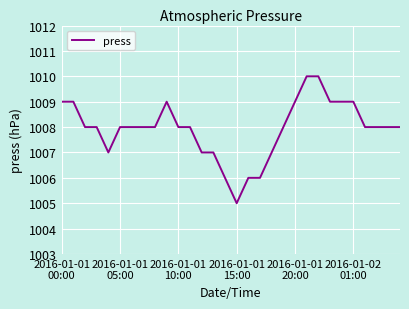

What is the minimum value shown in the chart?

1005